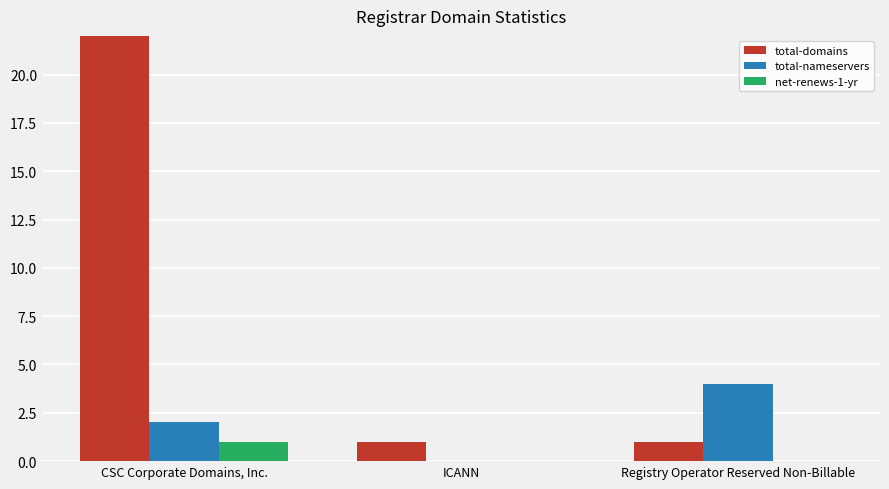

What is the label of the 3rd bar from the right?

CSC Corporate Domains, Inc.